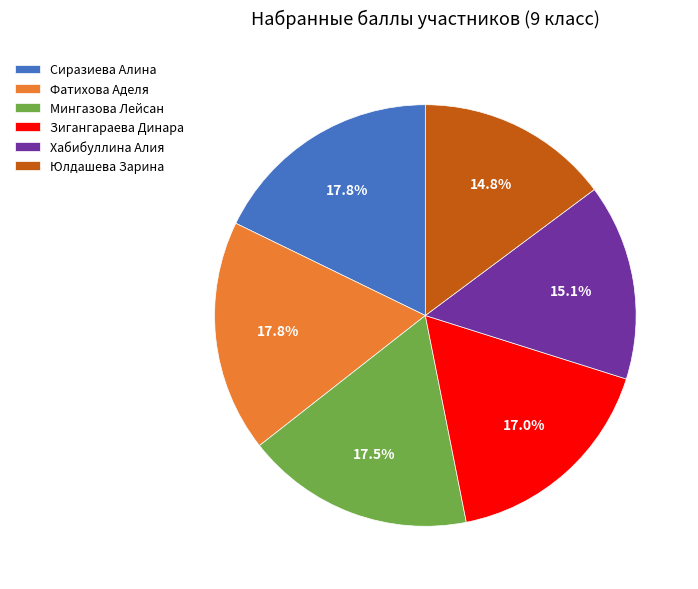

Is it true that Сиразиева Алина is 18% of the pie?

True